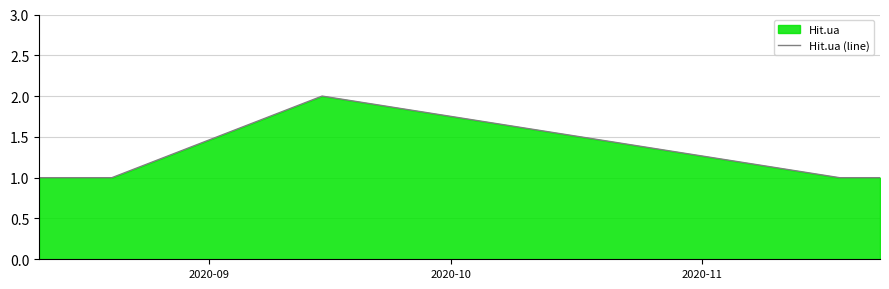

What is the sum of all values?

7